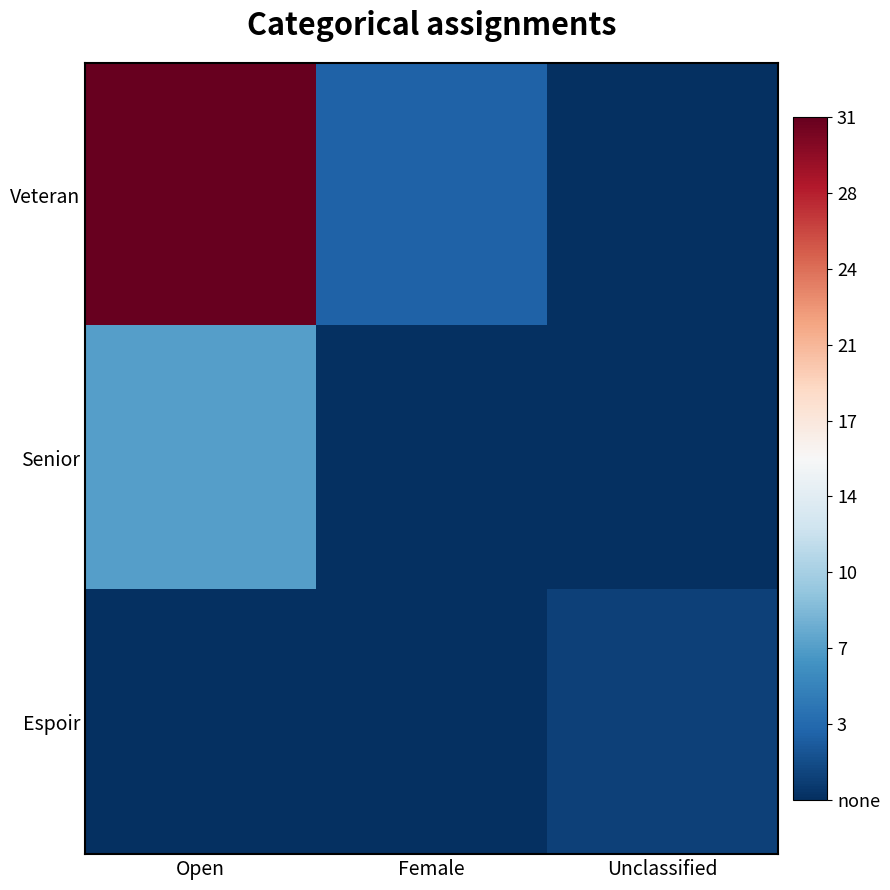

Reading right to left, list all the values displayed in this chart.

Veteran: Unclassified=0	Female=3	Open=31
Senior: Unclassified=0	Female=0	Open=7
Espoir: Unclassified=1	Female=0	Open=0